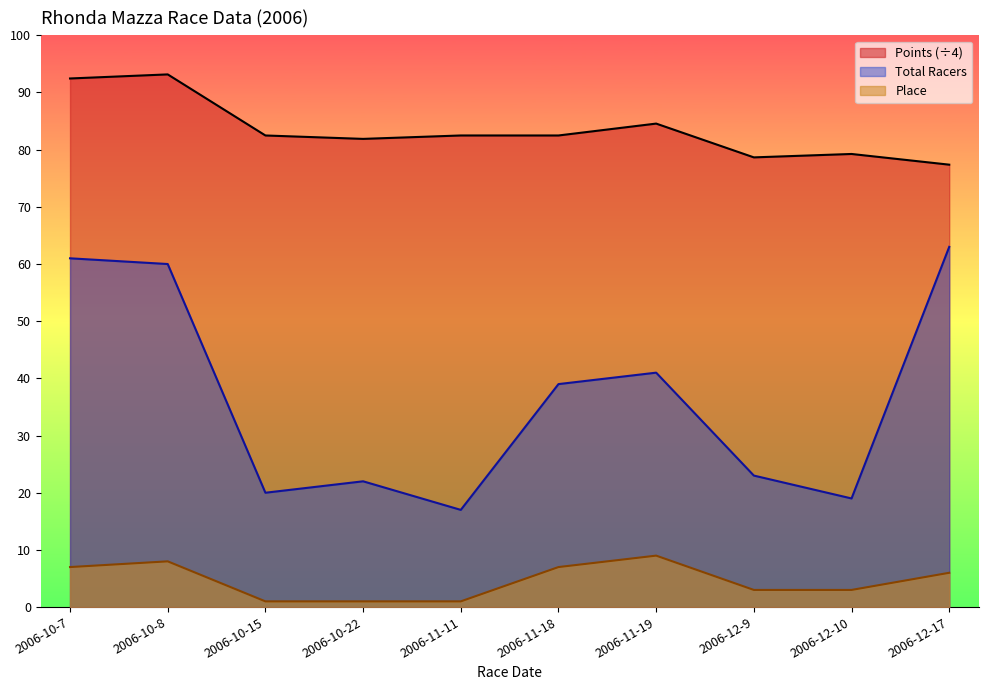

What is the value of the Place point at the 5th from the left?

1.0